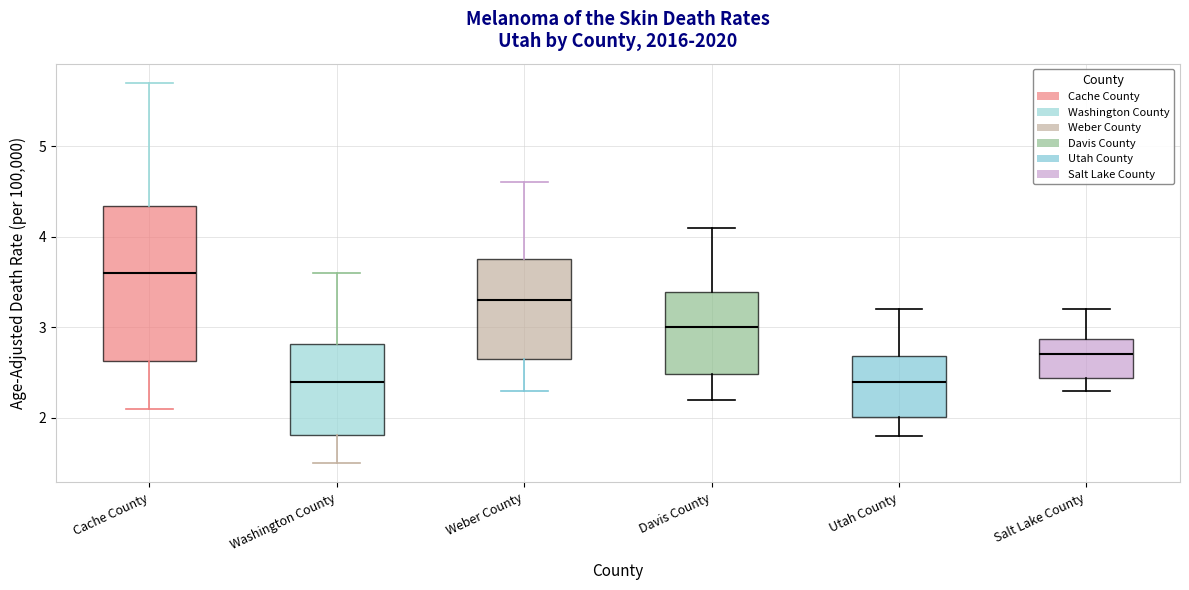

Comparing the boxes themselves (not the whiskers), which one is the tallest?

Cache County